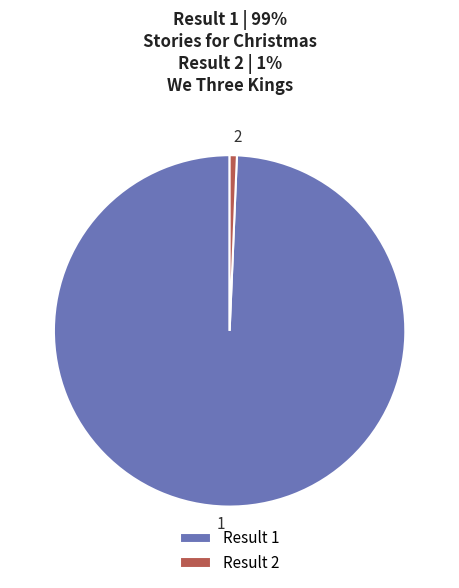

True or false: 1 accounts for 99% of the total.

True